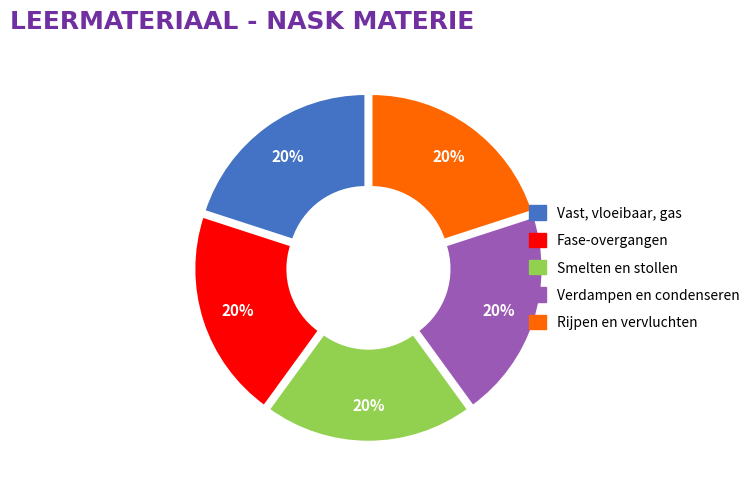

To the nearest percent, what portion does Rijpen en vervluchten represent?

20%